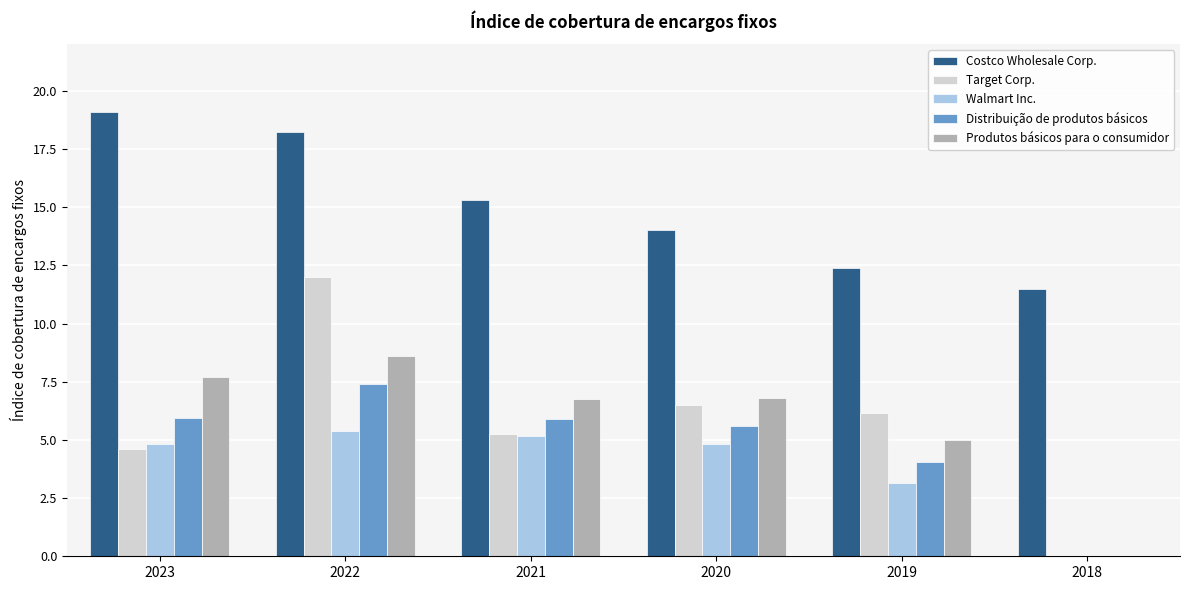

What are all the series names shown in the legend?

Costco Wholesale Corp., Target Corp., Walmart Inc., Distribuição de produtos básicos, Produtos básicos para o consumidor